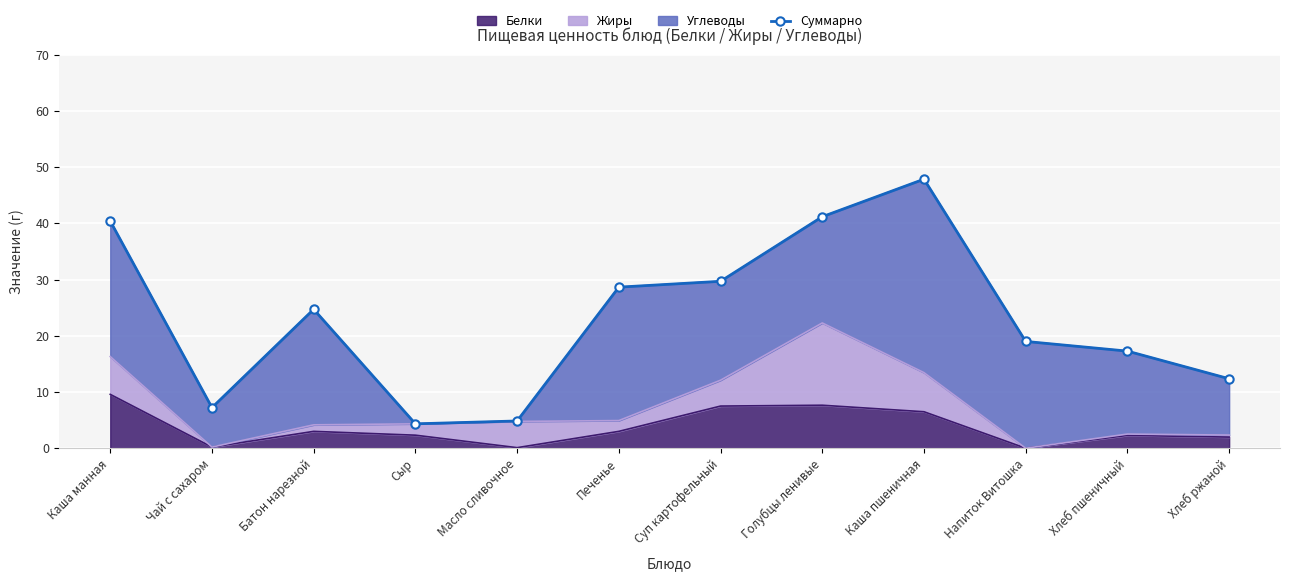

What position from the right is Печенье?

7